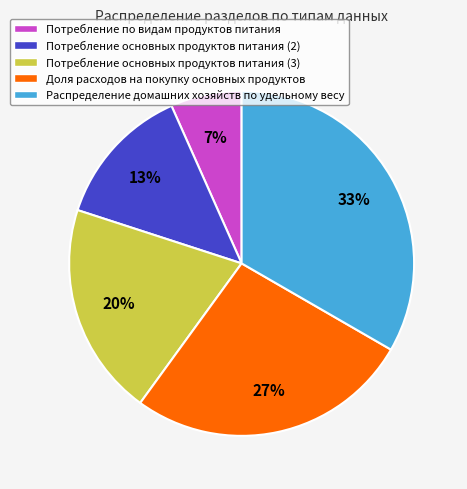

How many slices are in this pie chart?

5